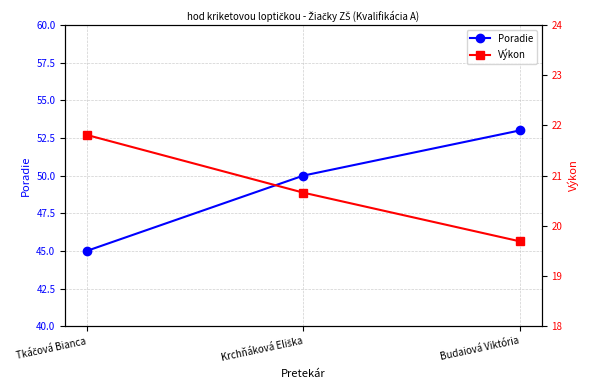

What is the label of the 1st point from the right?

Budaiová Viktória